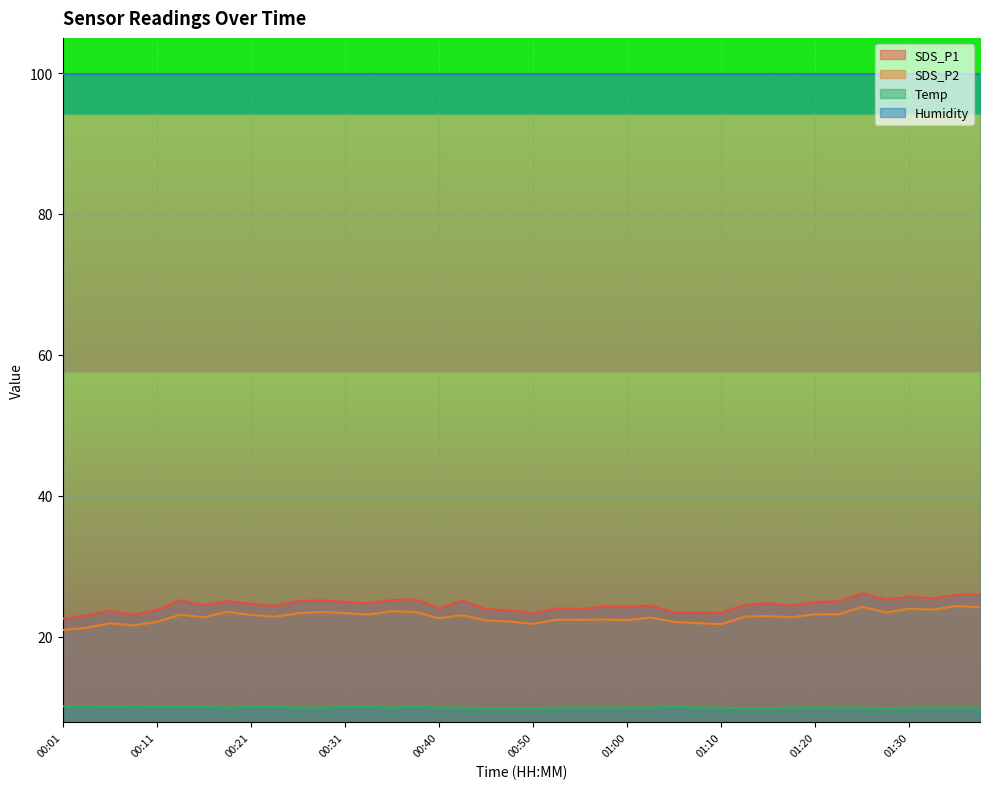

What is the lowest value of the SDS_P2 series?

20.9